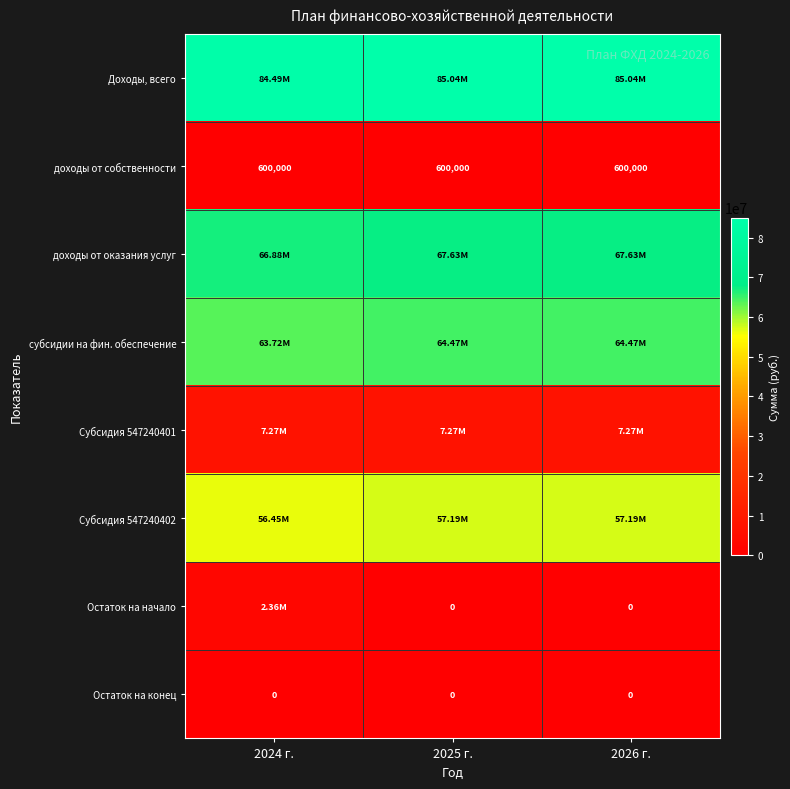

Is it true that Остаток на начало equals 1225048.8 at 2025 г.?

False